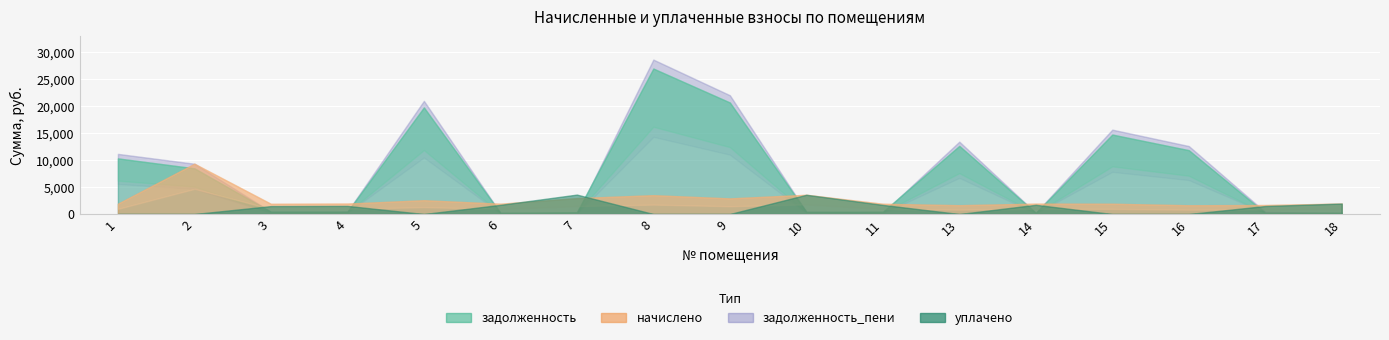

Reading left to right, transcribe all the data shown in this chart.

задолженность: 1=10284.8	2=8451.9	3=419.2	4=429.4	5=19708.0	6=211.9	7=326.6	8=26896.4	9=20620.4	10=395.3	11=421.5	13=12598.8	14=213.0	15=14692.5	16=11807.2	17=185.6	18=215.3
начислено: 1=1911.9	2=9297.1	3=1886.3	4=1932.3	5=2550.9	6=1906.7	7=2939.4	8=3481.3	9=2888.3	10=3558.0	11=1896.6	13=1630.7	14=1917.0	15=1901.7	16=1620.5	17=1666.5	18=1937.4
задолженность_пени: 1=11119.5	2=9297.1	3=419.2	4=429.4	5=20919.0	6=211.9	7=0.0	8=28549.1	9=21963.2	10=395.3	11=210.7	13=13375.8	14=213.0	15=15598.6	16=12567.3	17=370.5	18=215.3
уплачено: 1=0.0	2=0.0	3=1467.1	4=1502.9	5=0.0	6=1694.9	7=3592.6	8=0.0	9=0.0	10=3558.0	11=1685.8	13=0.0	14=1704.0	15=0.0	16=0.0	17=1481.4	18=1937.4